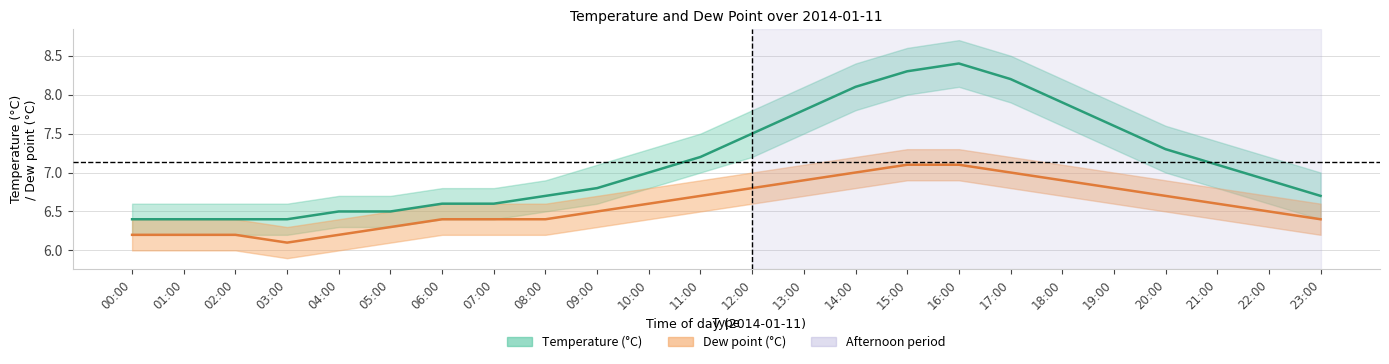

Read the temp value at 00:00.

6.4